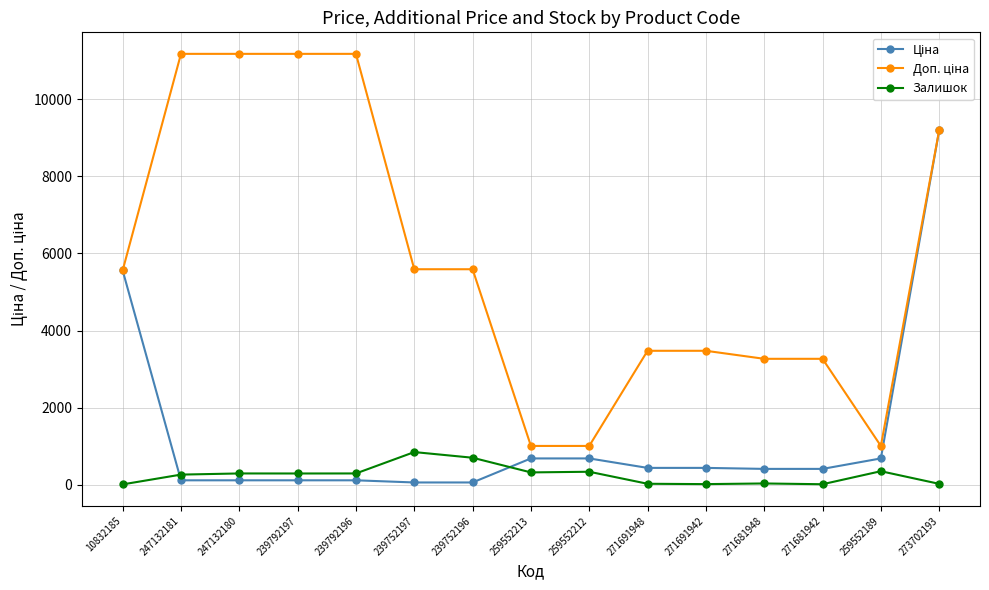

What is the maximum value shown in the chart?

11182.0